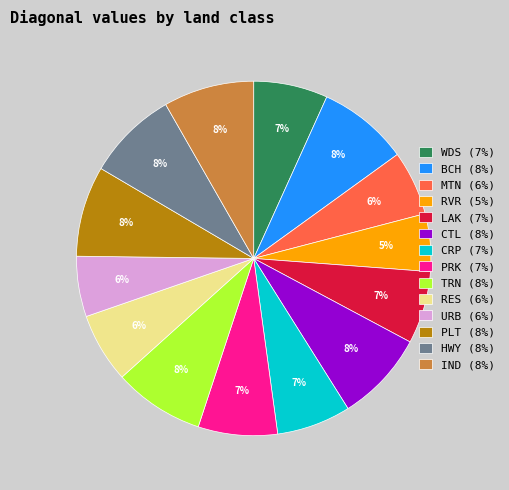

Does any single category account for the majority?

No